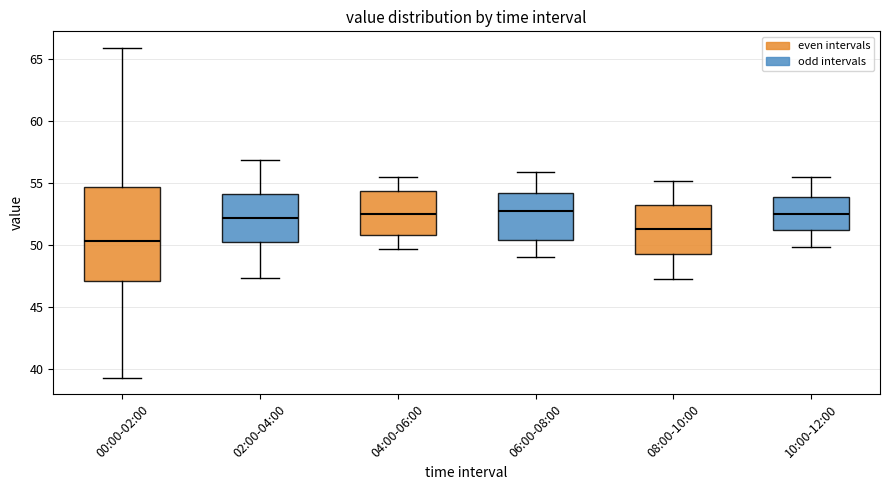

Where does the lower whisker of the box for 00:00-02:00 end on the y-axis? The values are not printed on the chart, so give them approximately, as read against the axis.

39.5